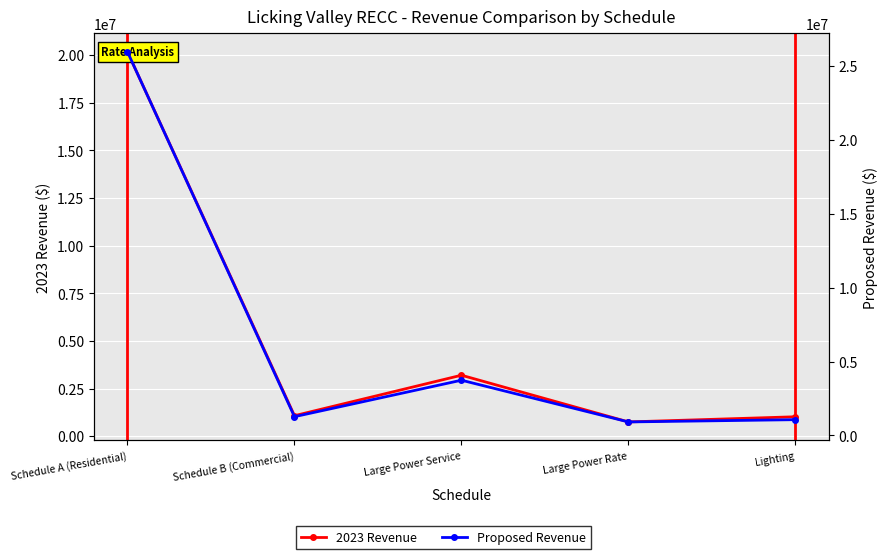

At which label does Proposed Revenue first exceed 1270698?

Schedule A (Residential)